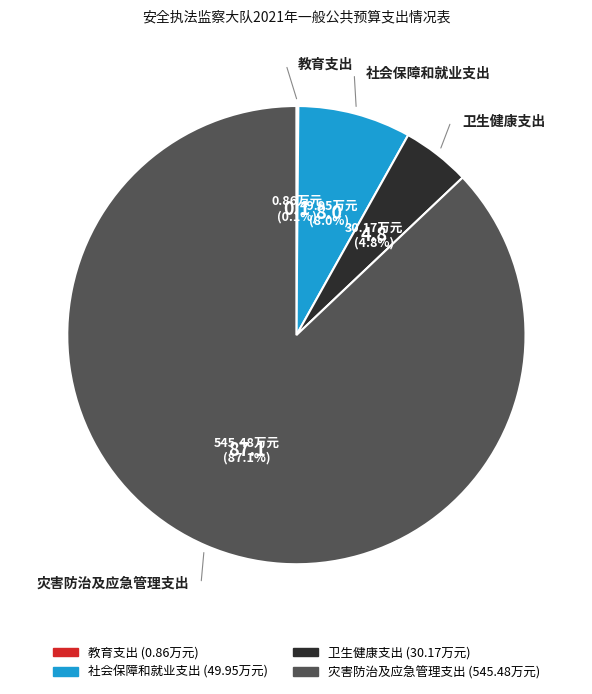

The 卫生健康支出 slice represents 5% of the pie. True or false?

True